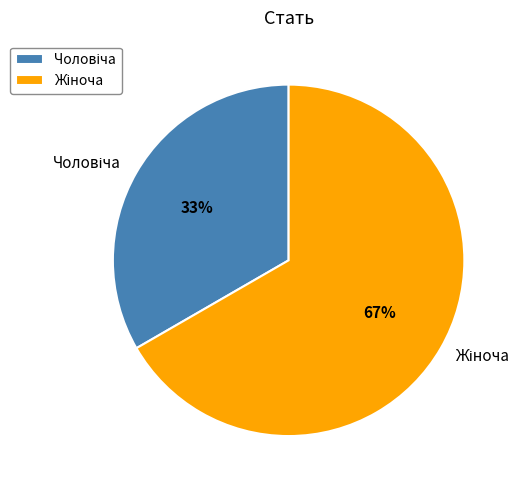

To the nearest percent, what is the average slice percentage?

50%